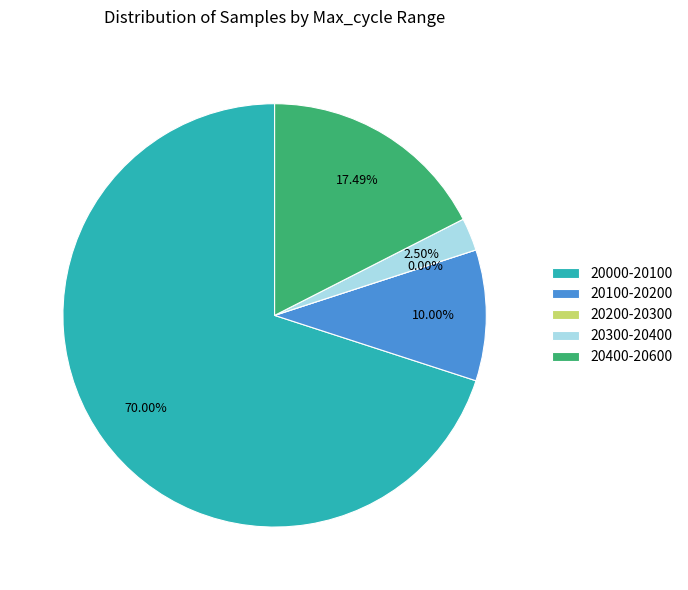

Is the sum of 28 and 28 greater than half?

No